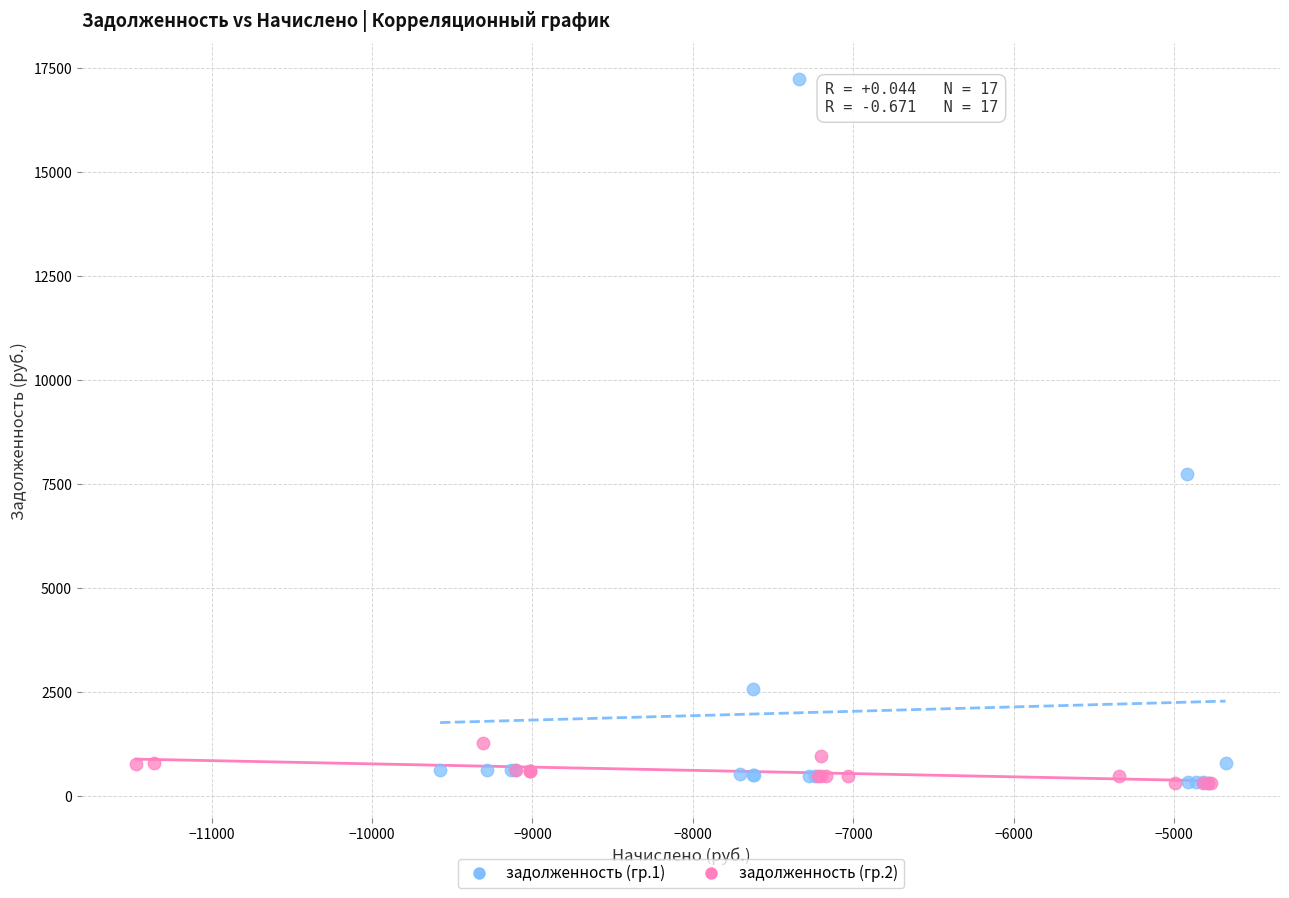

Which series contains the highest Y value?

задолженность (гр.1)